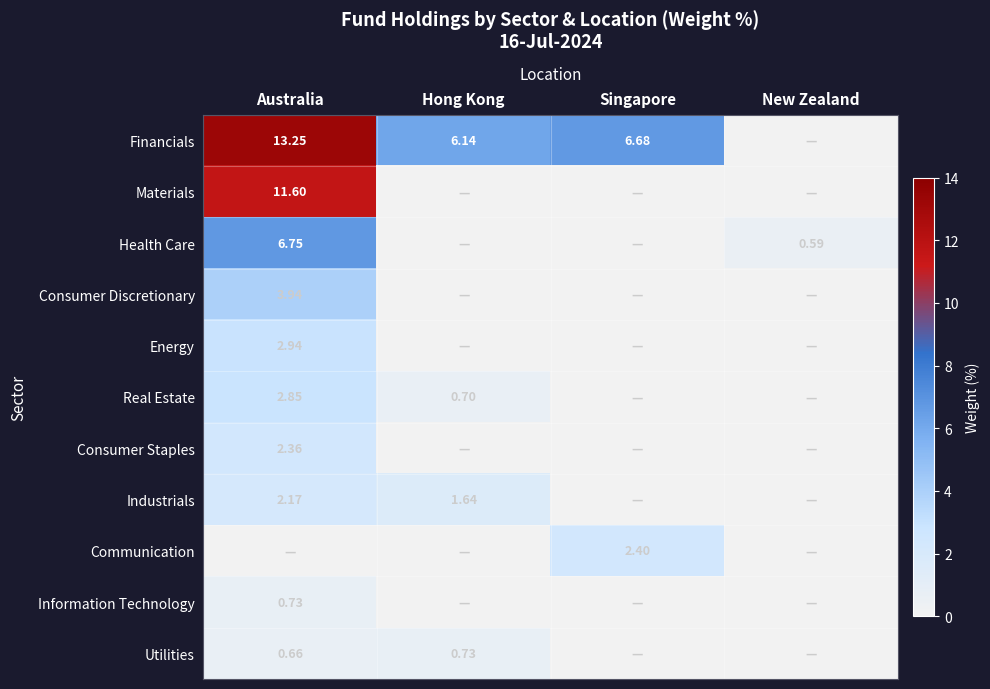

Which category has the highest value across all series?

Australia